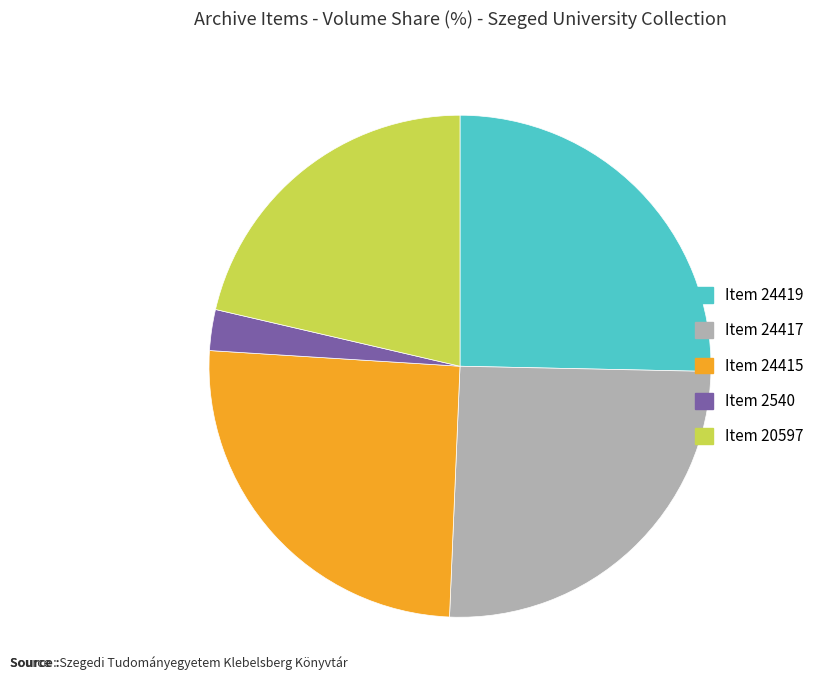

Is there any slice that represents more than half of the pie?

No